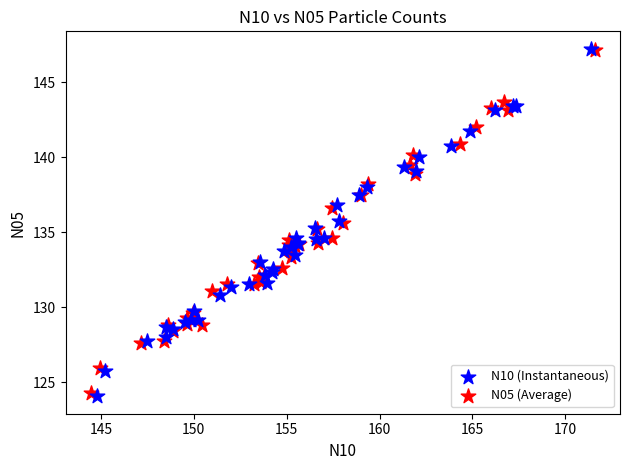

What are all the series names shown in the legend?

N10 (Instantaneous), N05 (Average)